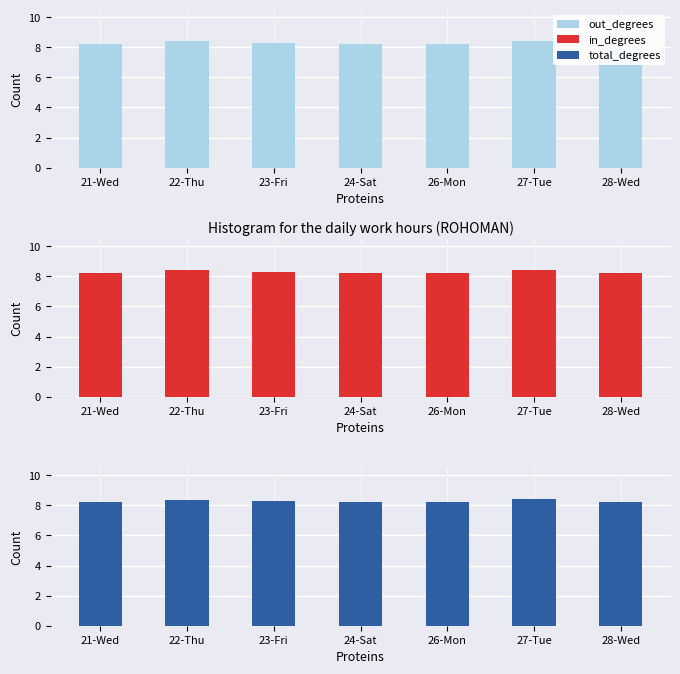

What is the difference between the maximum and minimum values in the out_degrees series?

0.2